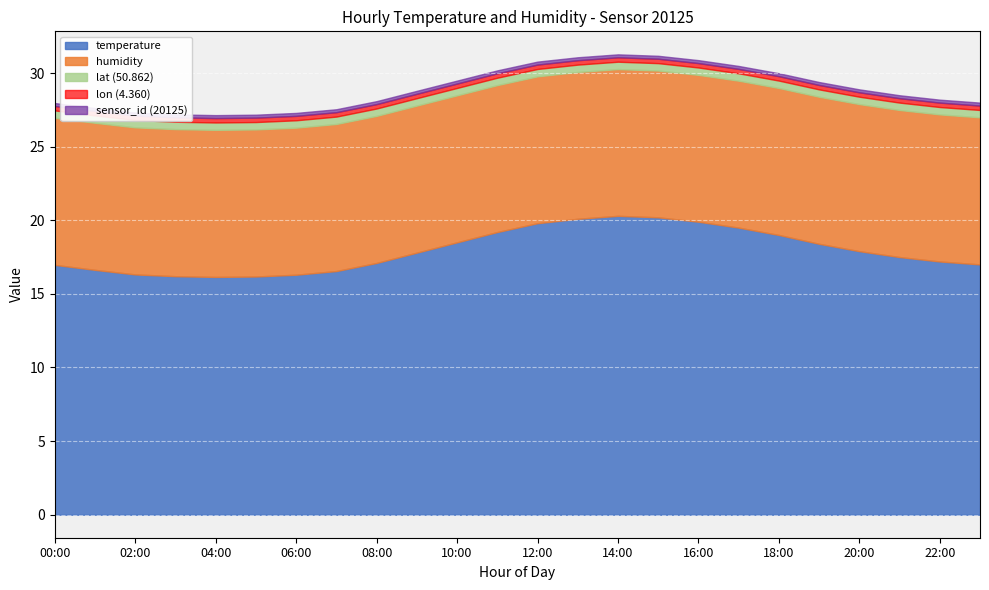

At which category is the sum across all series the highest?

14:00